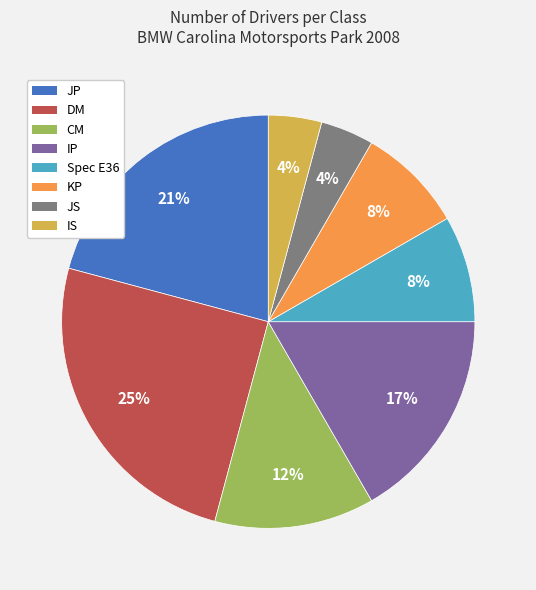

Does any single category account for the majority?

No